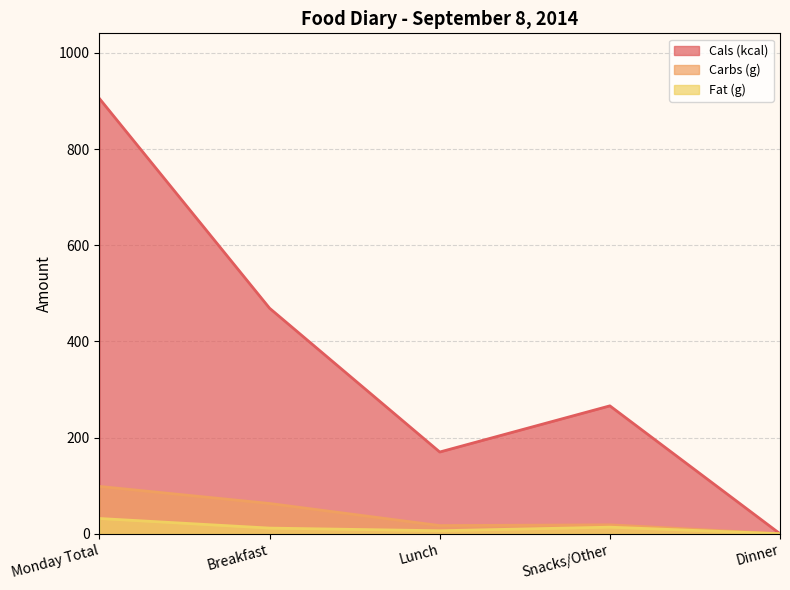

The Fat (g) series shows 0.0 at Dinner. True or false?

True